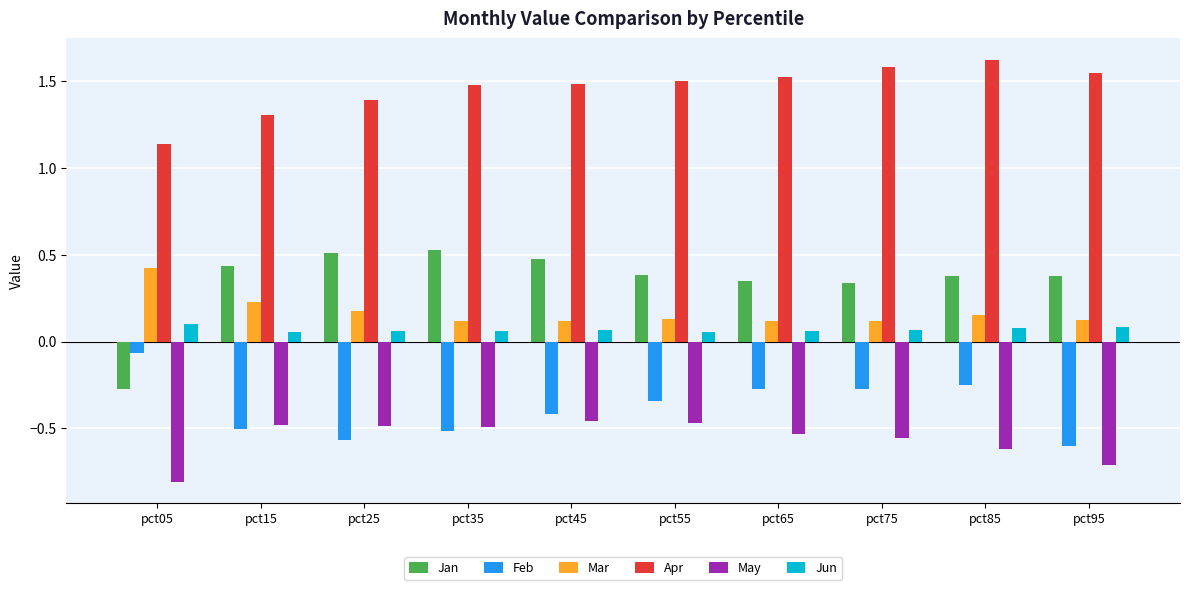

Count the Mar values in the range 0 to 1.

10